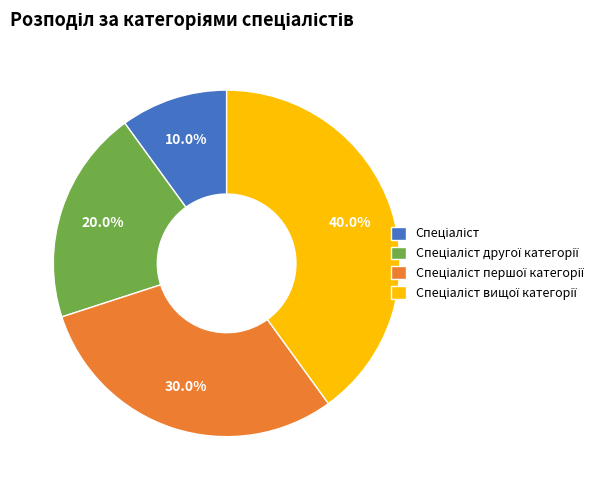

Is there any slice that represents more than half of the pie?

No